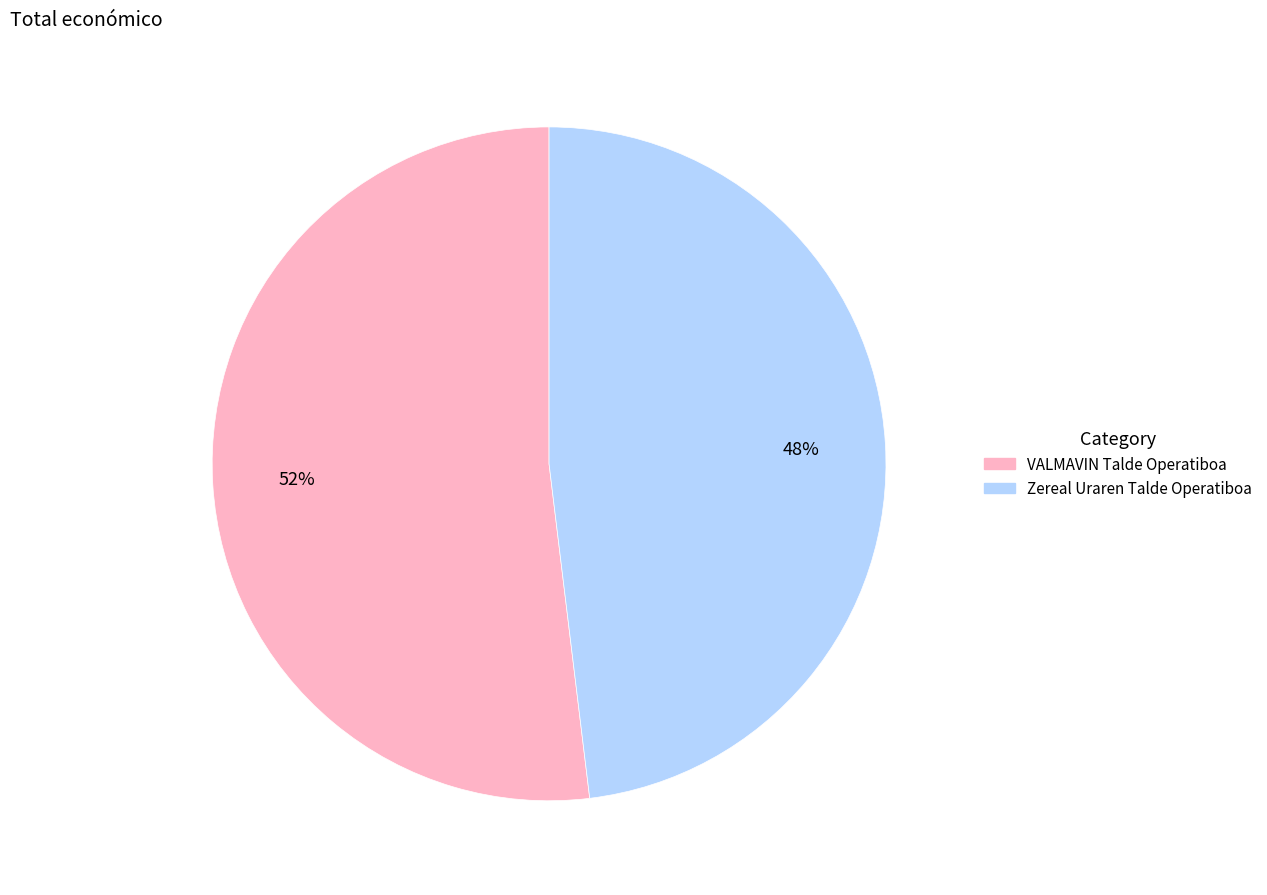

To the nearest percent, what percentage of the pie is VALMAVIN Talde Operatiboa?

52%